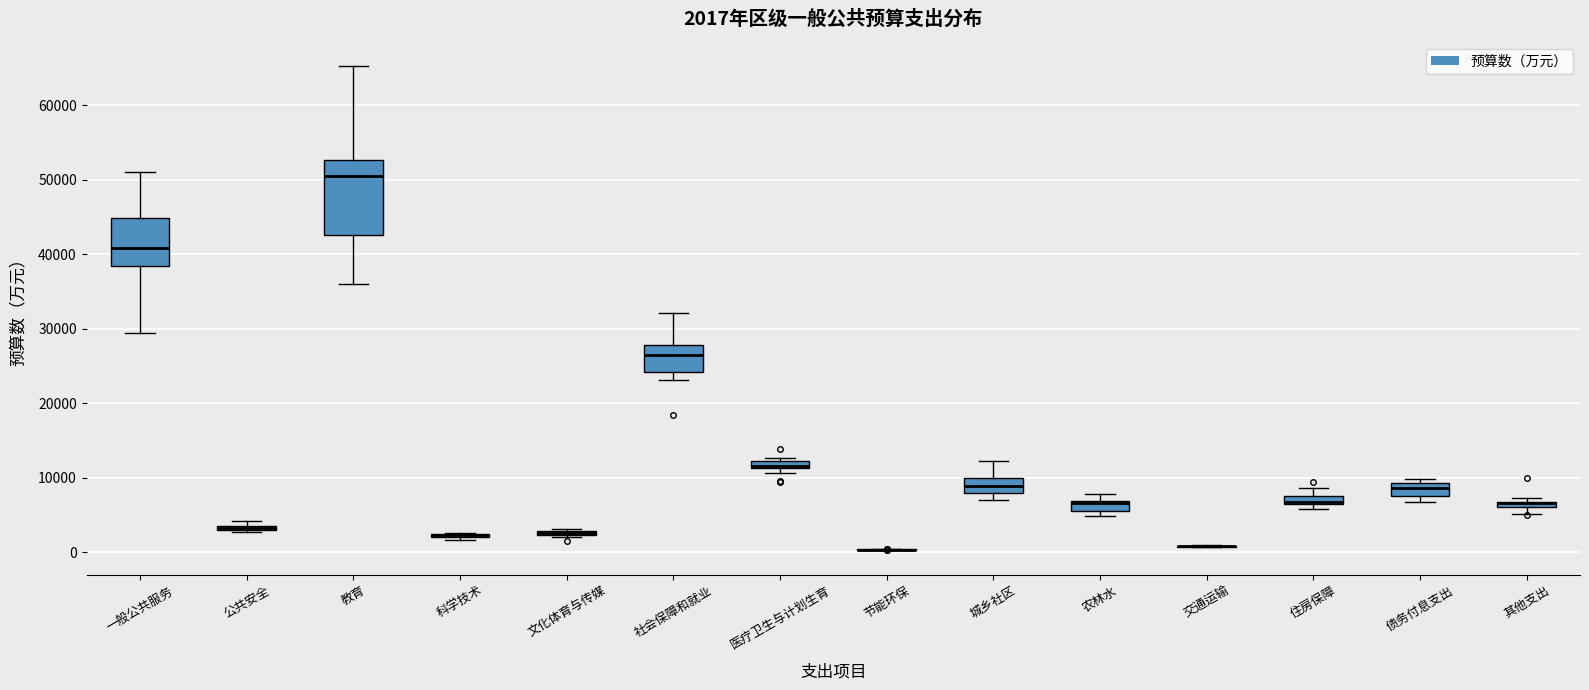

Comparing the boxes themselves (not the whiskers), which one is the tallest?

教育